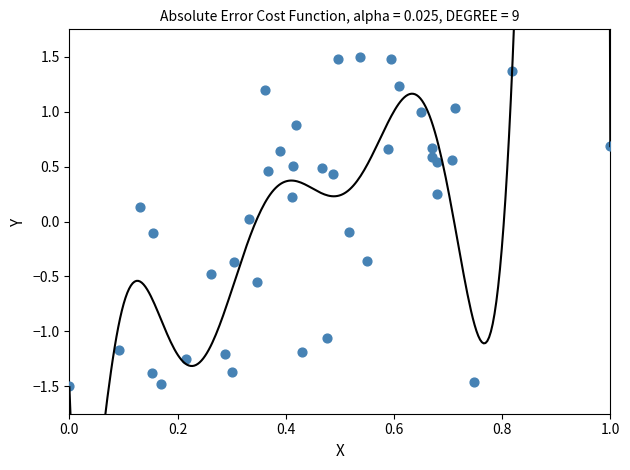

What is the range of X values (max minus min)?

1.0